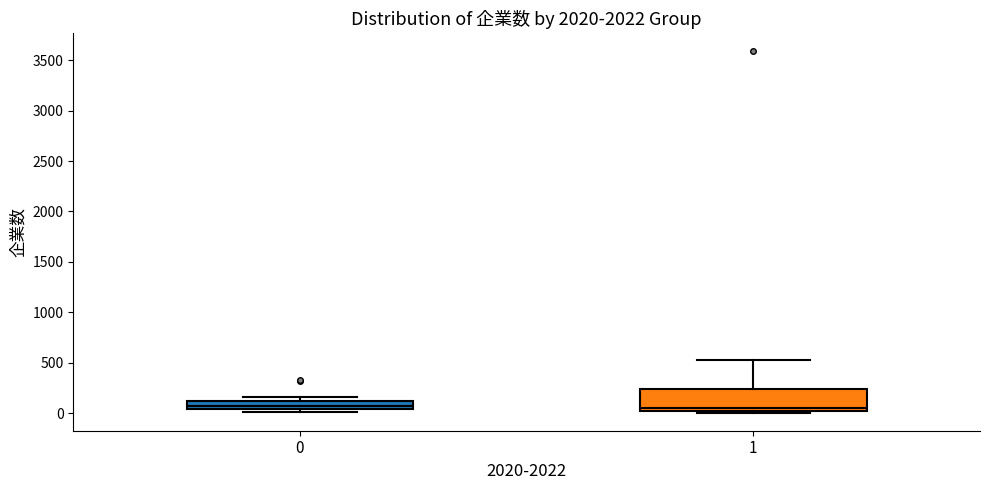

Where is the upper edge of the box at x = 1 on the y-axis? The values are not printed on the chart, so give them approximately, as read against the axis.

250